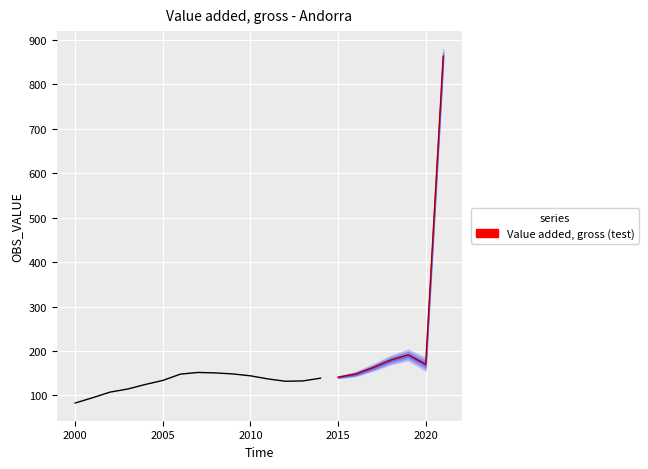

What is the difference between the maximum and minimum values?

780.0